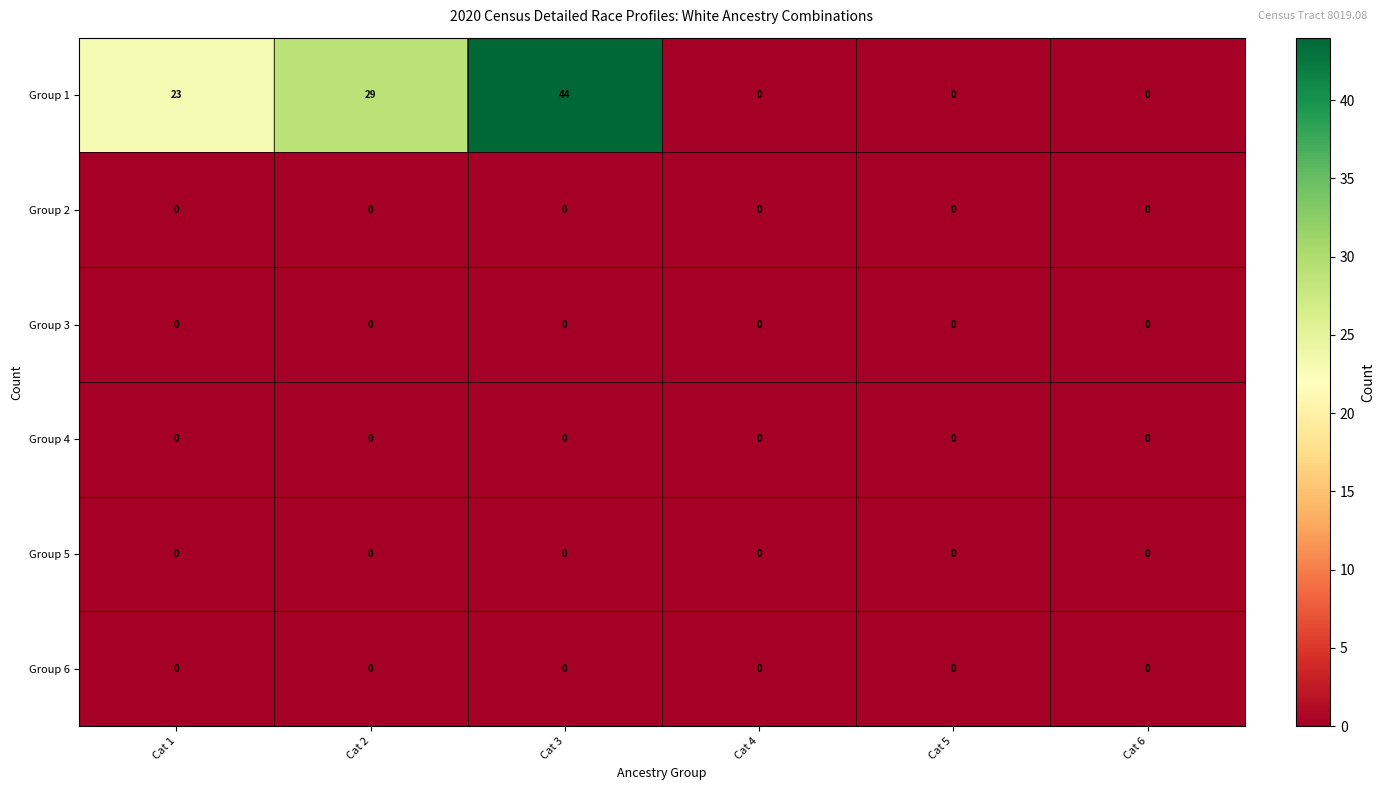

What is the maximum value shown in the chart?

44